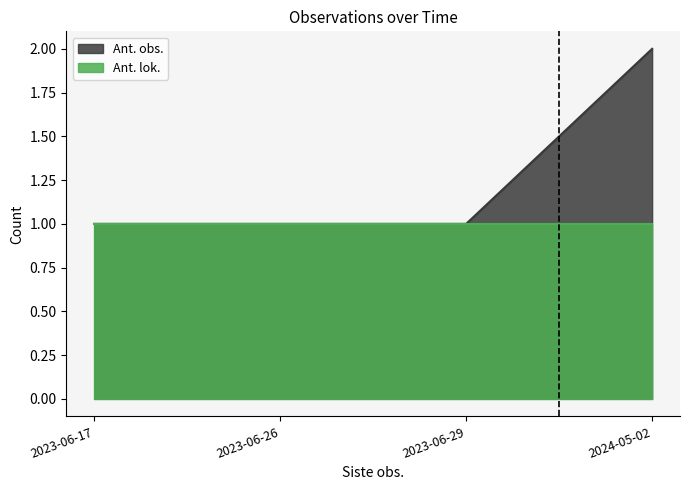

Between 2024-05-02 and 2023-06-26, which is larger?

2024-05-02